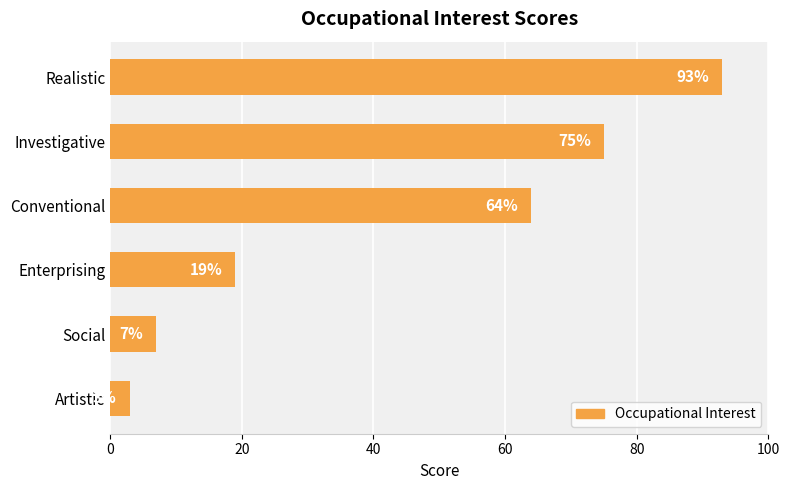

Reading bottom to top, list all the values displayed in this chart.

3	7	19	64	75	93